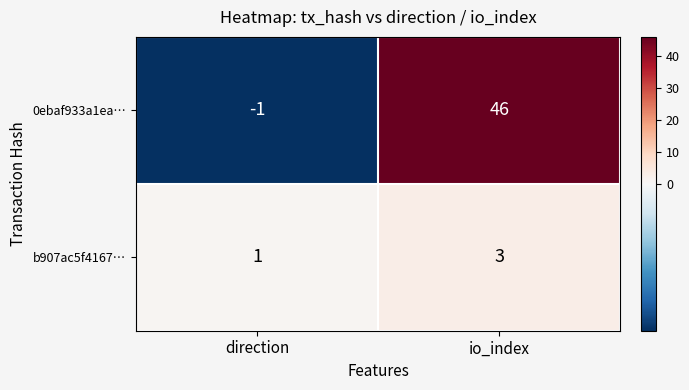

Count the number of data series in this chart.

2